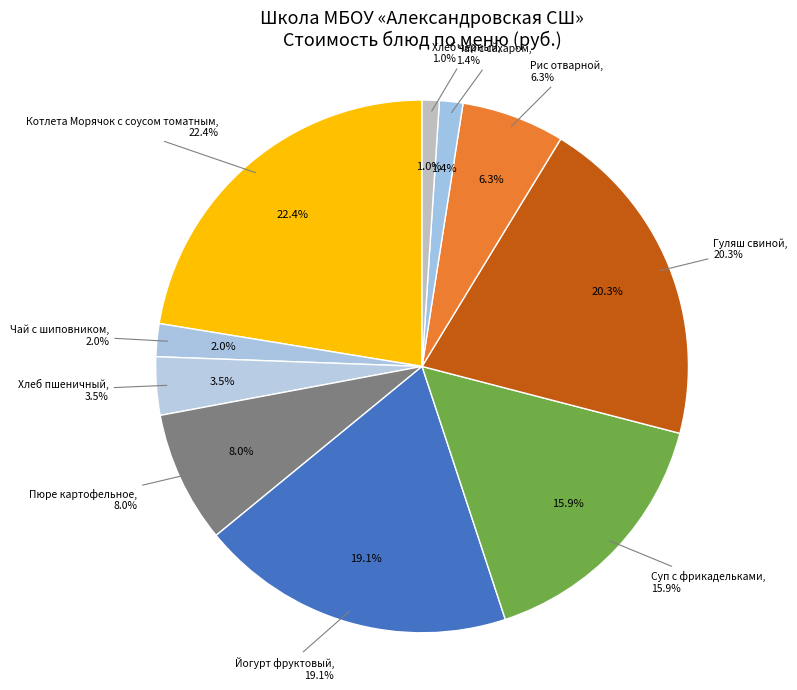

To the nearest percent, what is the difference between the Чай с шиповником and Рис отварной slice percentages?

4%